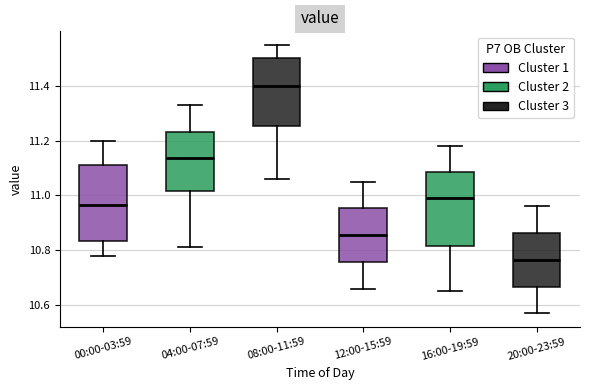

Reading left to right, read every box against the y-axis: the position of its median line, the range the box covers, and the ends of its whiskers. The values are not printed on the chart, so give them approximately, as read against the axis.

00:00-03:59: median 10.96, box 10.84 to 11.12, whiskers 10.78 to 11.20
04:00-07:59: median 11.14, box 11.02 to 11.24, whiskers 10.82 to 11.34
08:00-11:59: median 11.40, box 11.26 to 11.50, whiskers 11.06 to 11.56
12:00-15:59: median 10.86, box 10.76 to 10.96, whiskers 10.66 to 11.06
16:00-19:59: median 11.00, box 10.82 to 11.08, whiskers 10.66 to 11.18
20:00-23:59: median 10.76, box 10.66 to 10.86, whiskers 10.58 to 10.96